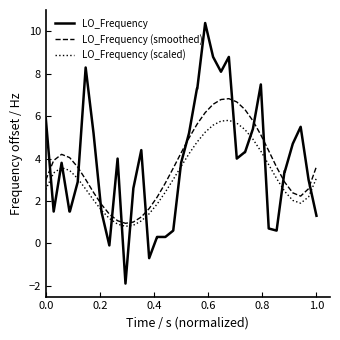

How many intersections are there between LO_Frequency (scaled) and LO_Frequency?

15